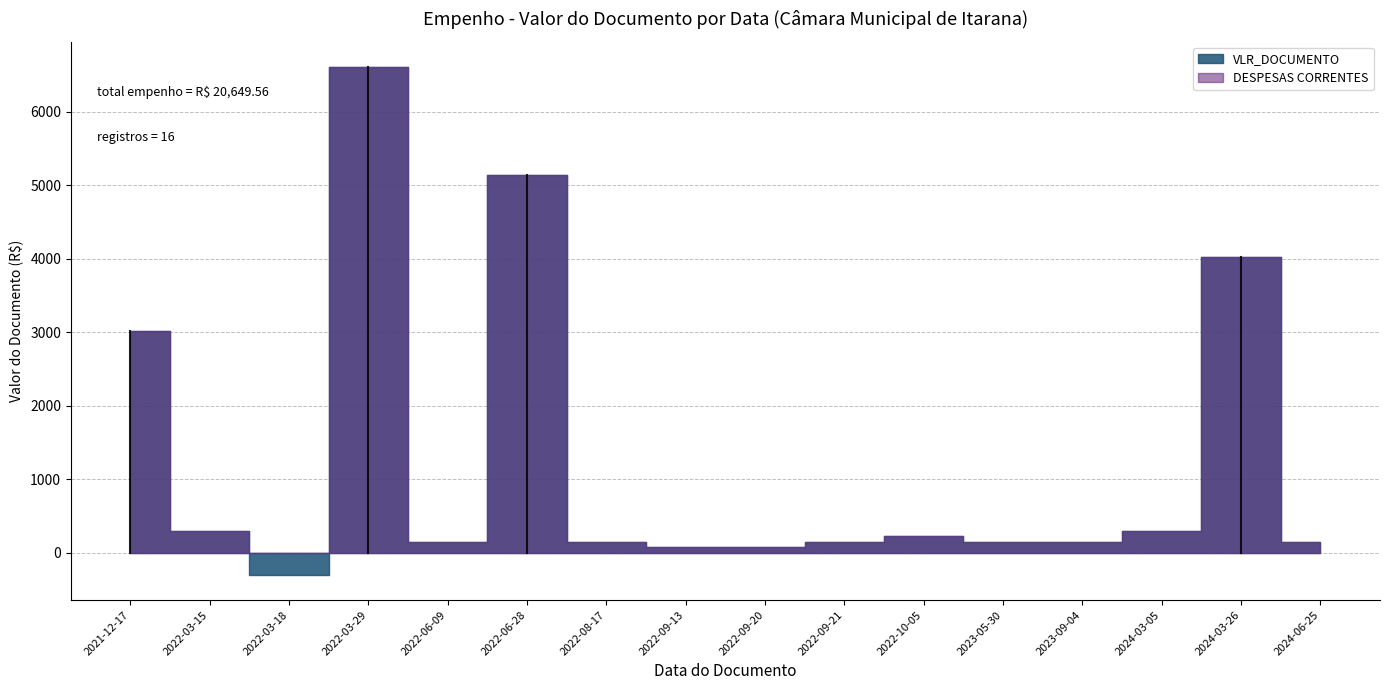

In DESPESAS CORRENTES, how many points are higher than both neighbors (excluding endpoints)?

4